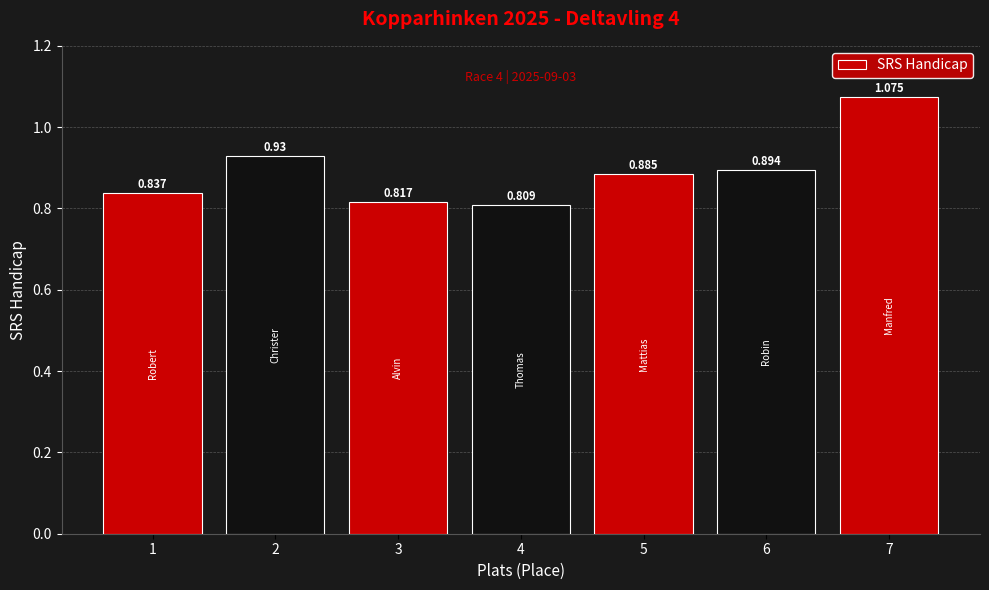

How many categories are shown in the chart?

7